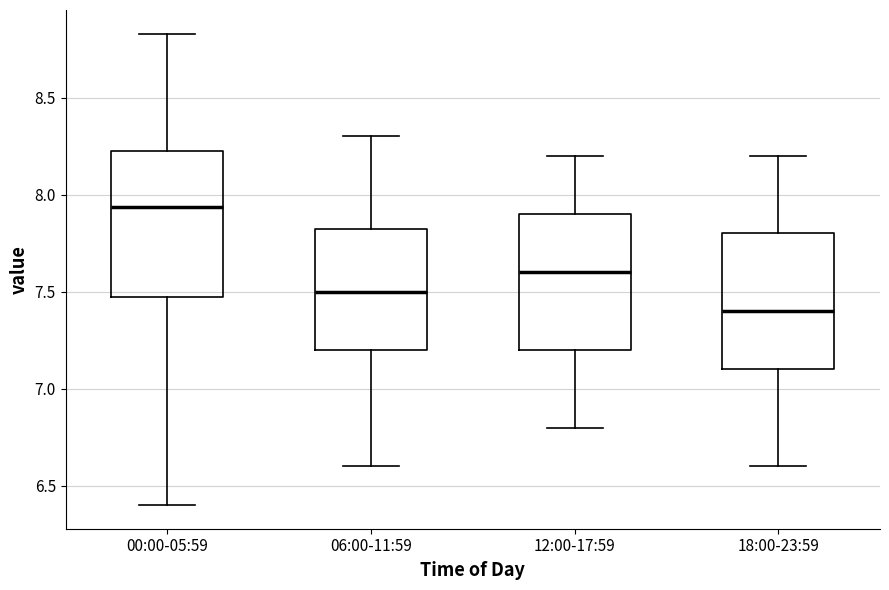

Reading left to right, transcribe this box plot: for each box, give where its median line is, the range the box spans, and where its two whiskers end, as read against the y-axis. The values are not printed on the chart, so give them approximately, as read against the axis.

00:00-05:59: median 7.95, box 7.45 to 8.25, whiskers 6.40 to 8.85
06:00-11:59: median 7.50, box 7.20 to 7.85, whiskers 6.60 to 8.30
12:00-17:59: median 7.60, box 7.20 to 7.90, whiskers 6.80 to 8.20
18:00-23:59: median 7.40, box 7.10 to 7.80, whiskers 6.60 to 8.20